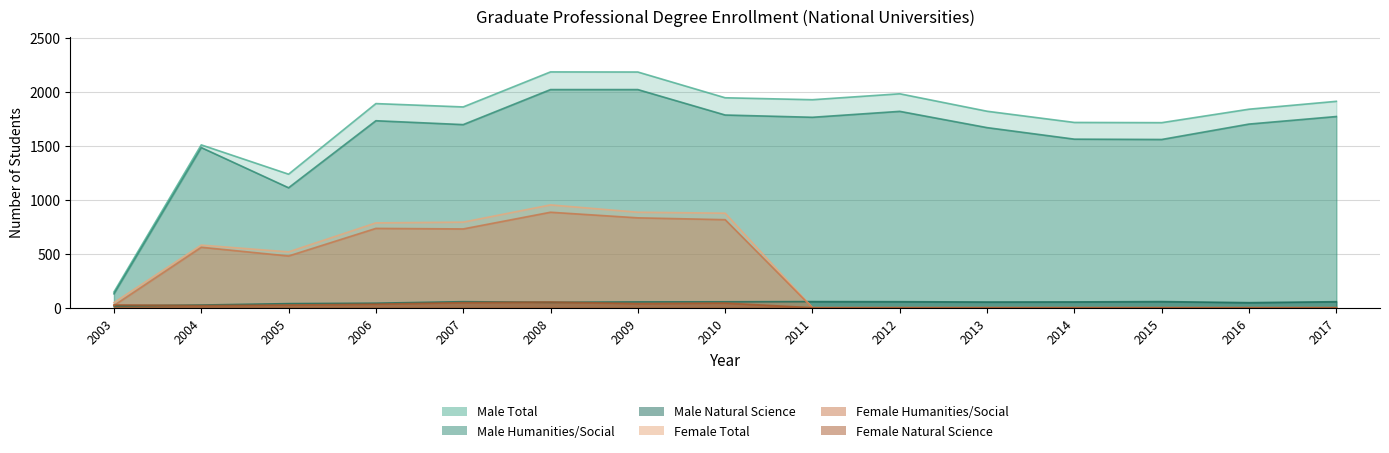

Which label corresponds to the largest value in the chart?

2008